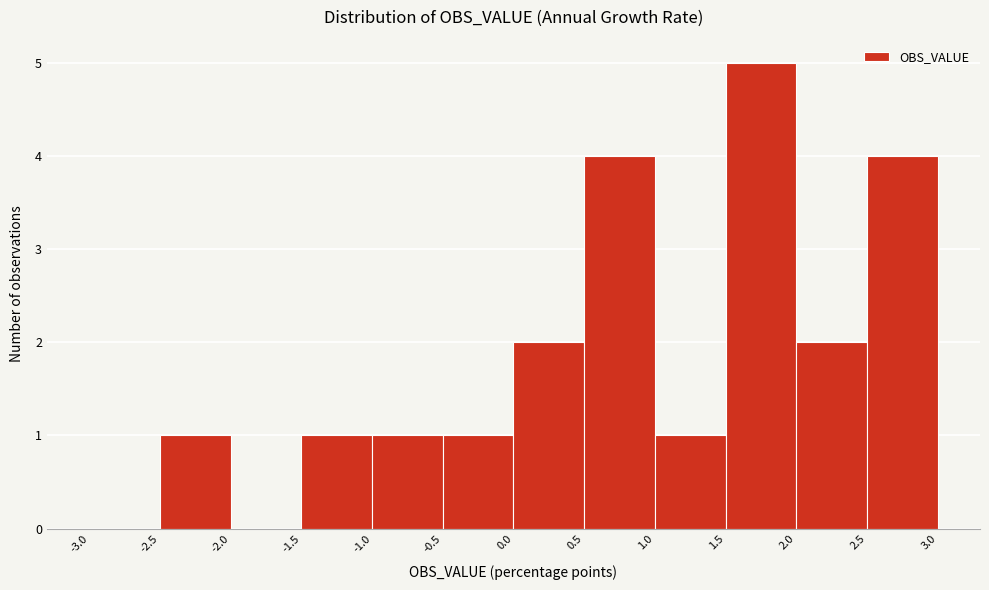

Over which range of the x-axis is the bar tallest?

1.5 to 2.0